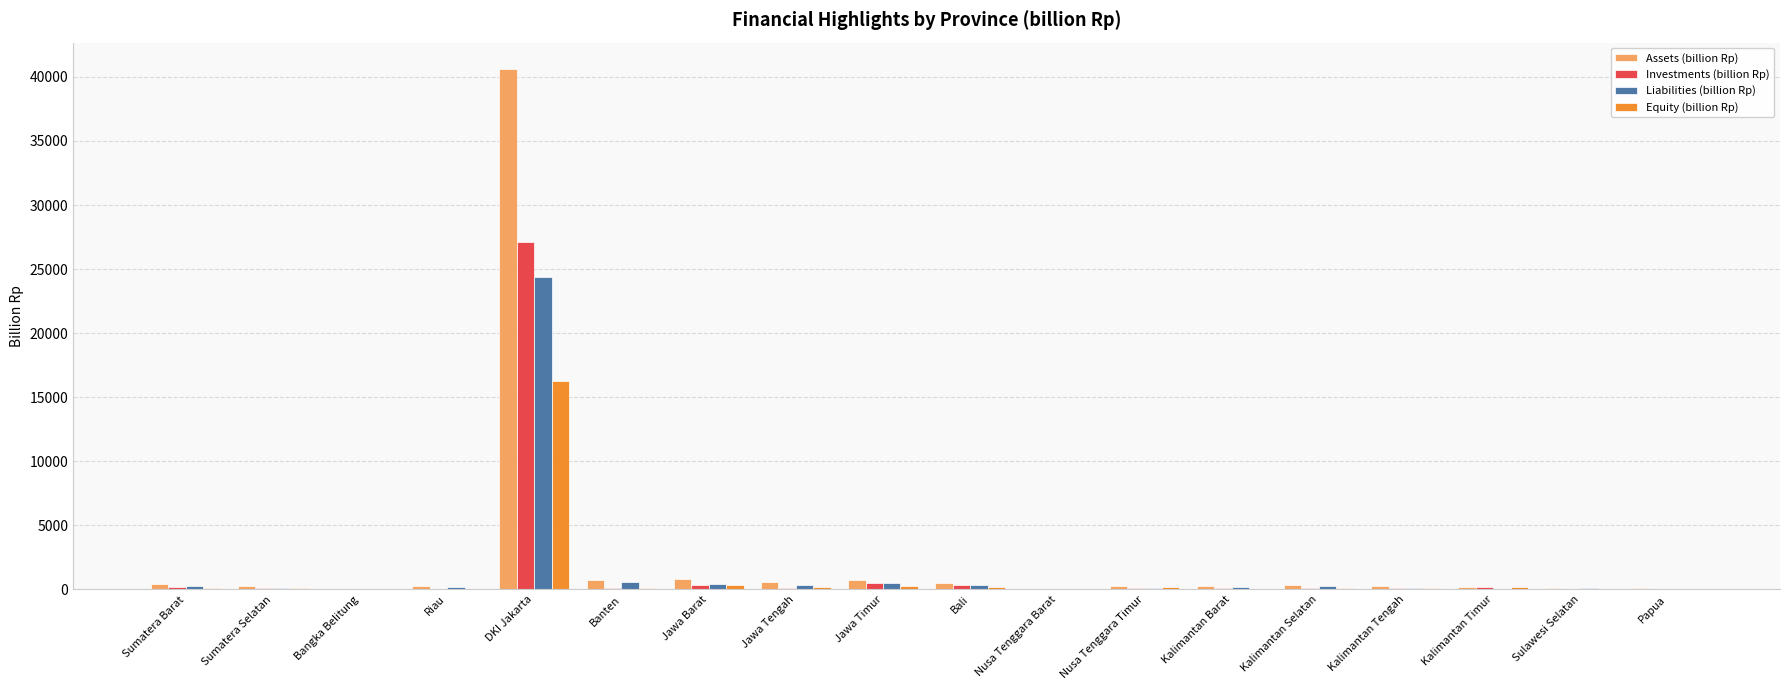

The Assets (billion Rp) series shows 528.0 at Bali. True or false?

True